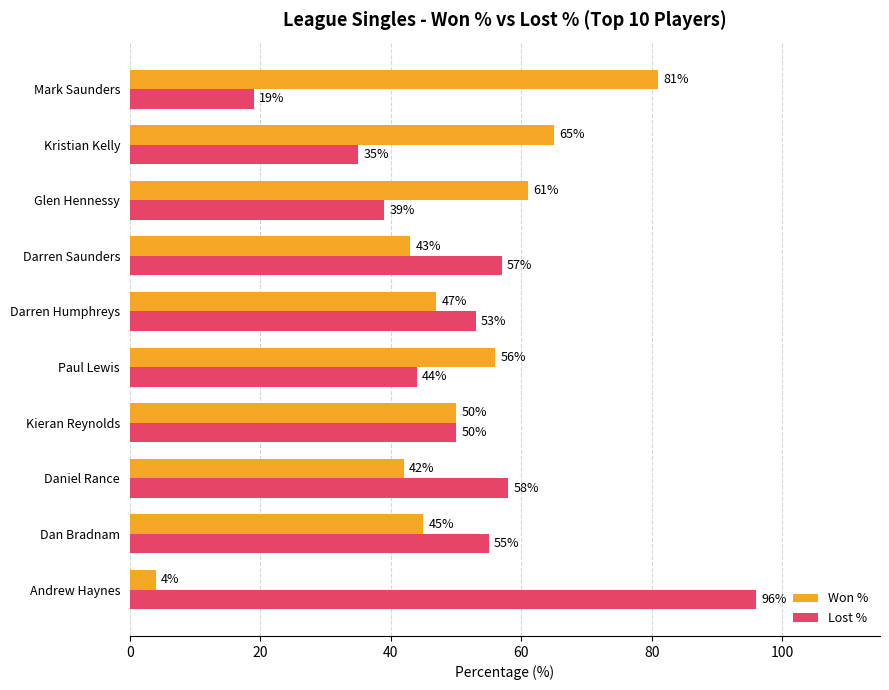

The value of Lost % at Paul Lewis is 44. True or false?

True